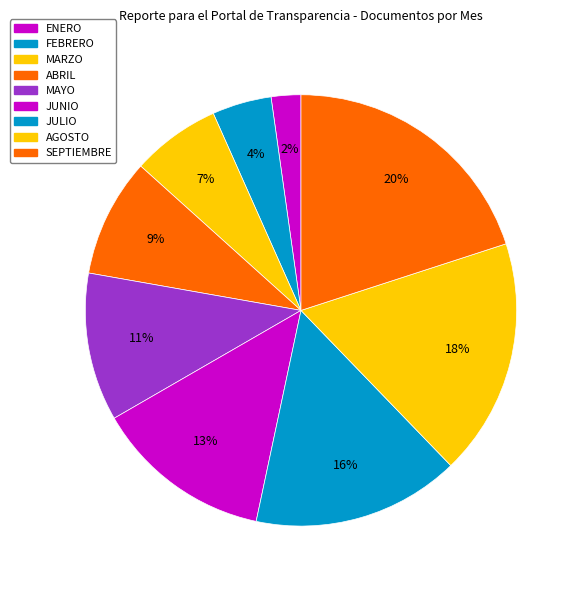

Count the number of slices in the pie.

9